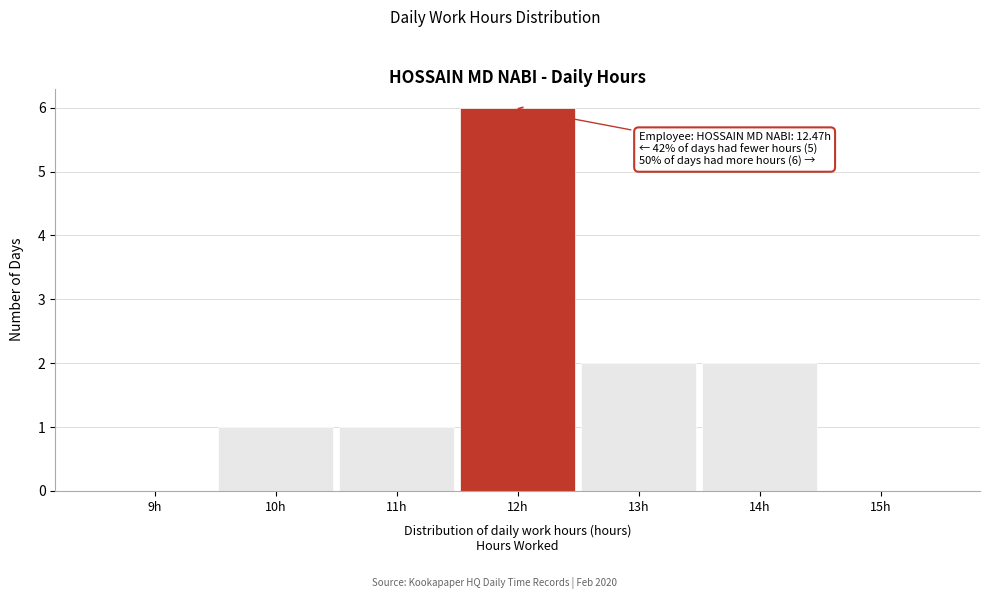

Reading left to right, extract all data points from this chart.

9h=0	10h=1	11h=1	12h=6	13h=2	14h=2	15h=0